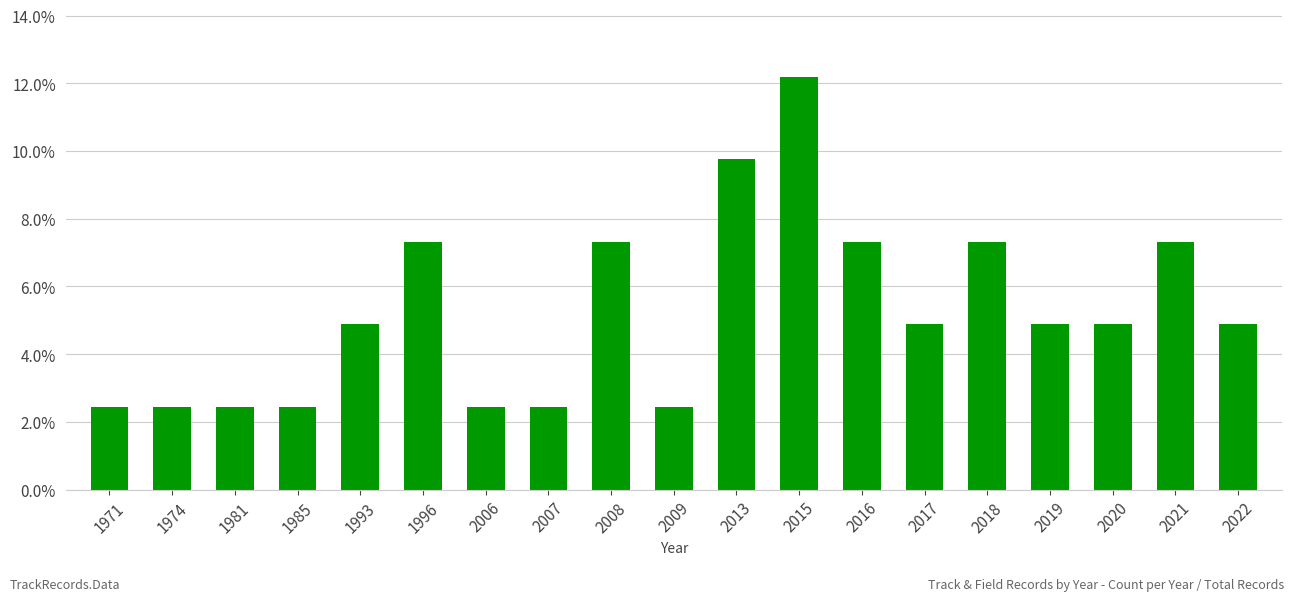

Rank the categories by value from lowest to highest.

1971, 1974, 1981, 1985, 2006, 2007, 2009, 1993, 2017, 2019, 2020, 2022, 1996, 2008, 2016, 2018, 2021, 2013, 2015